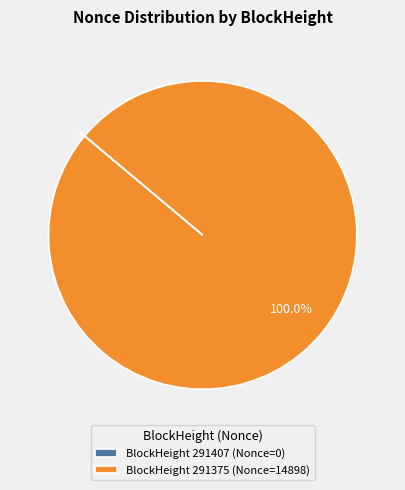

Does BlockHeight 291375 (Nonce=14898) account for over 50% of the chart?

Yes